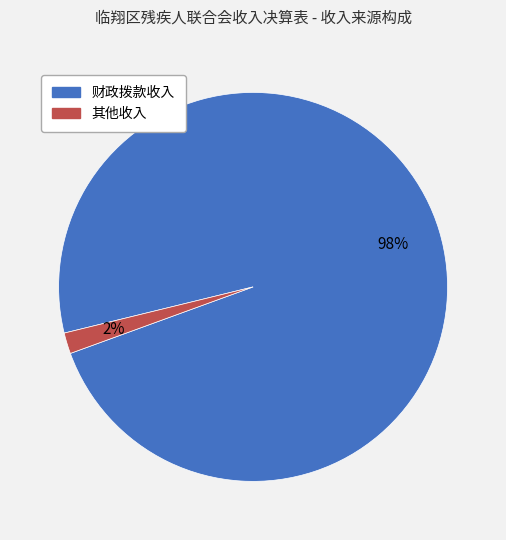

To the nearest percent, what percentage of the pie is 财政拨款收入?

98%